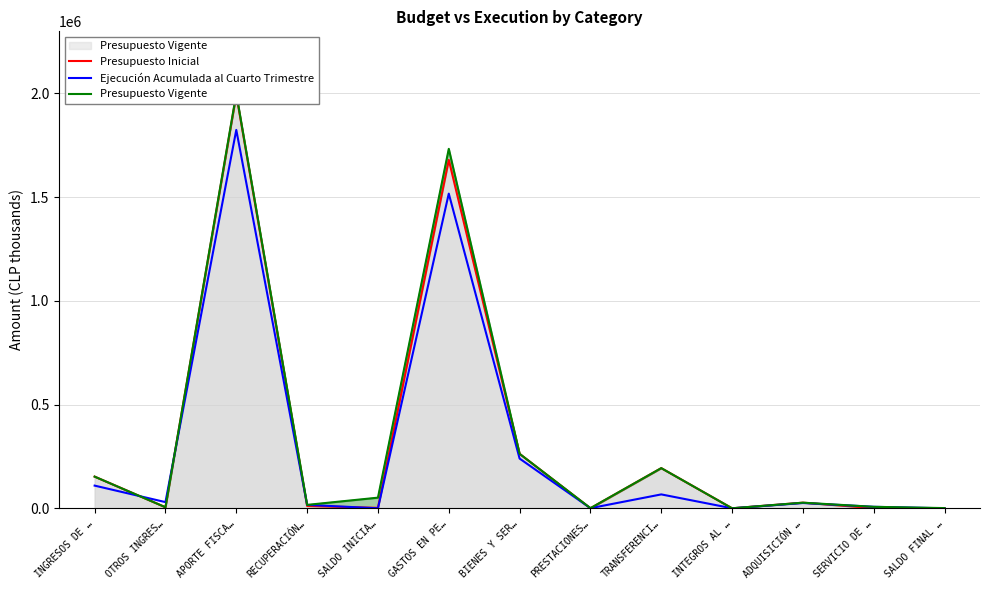

Is it true that Presupuesto Vigente equals 264946 at TRANSFERENCI…?

False